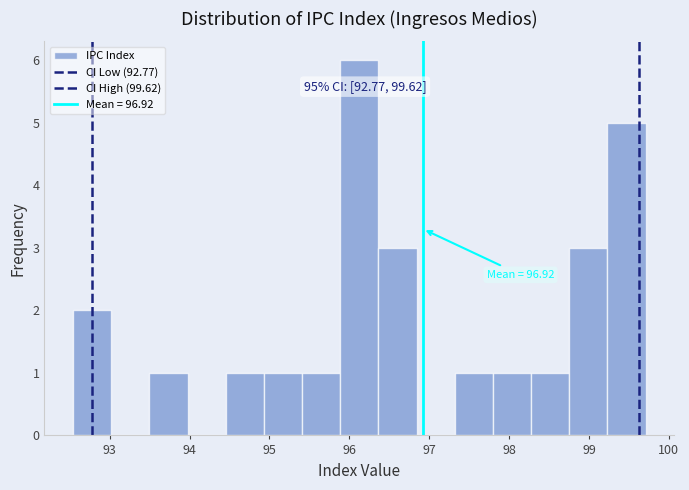

Which range on the x-axis has the tallest bar?

95.9 to 96.4